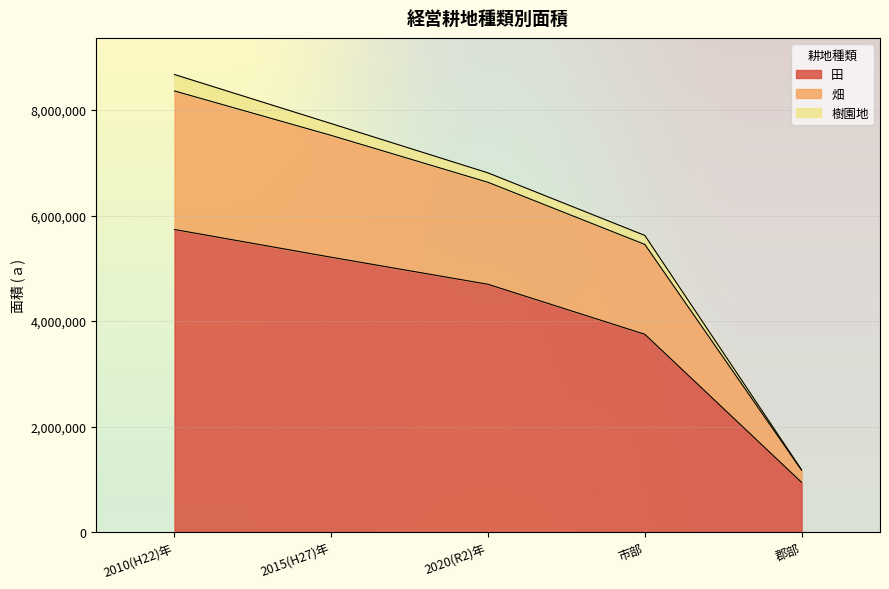

True or false: 田 and 畑 intersect in this chart.

False